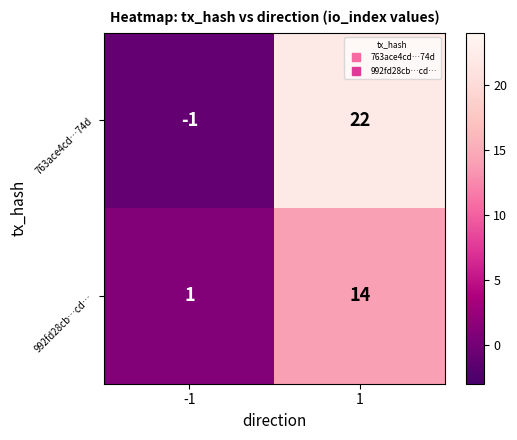

The value of 992fd28cb…cd… at 1 is 21. True or false?

False